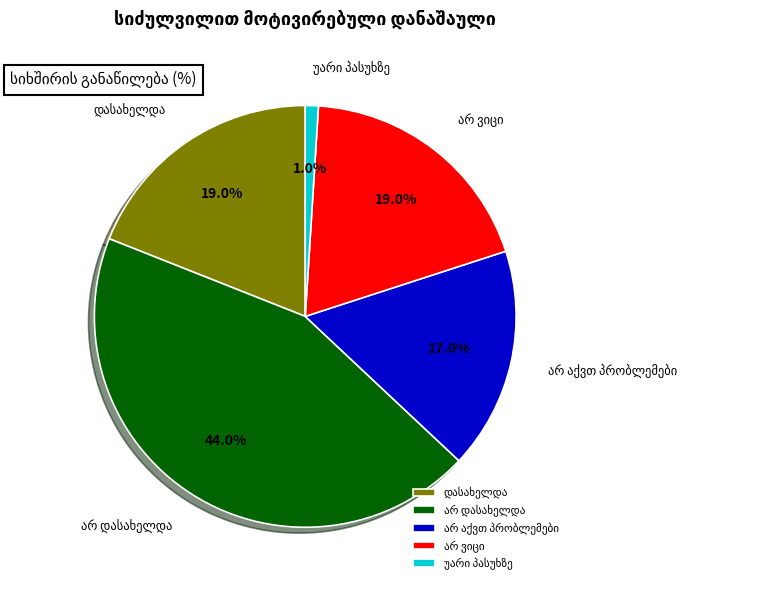

Does any single category account for the majority?

No